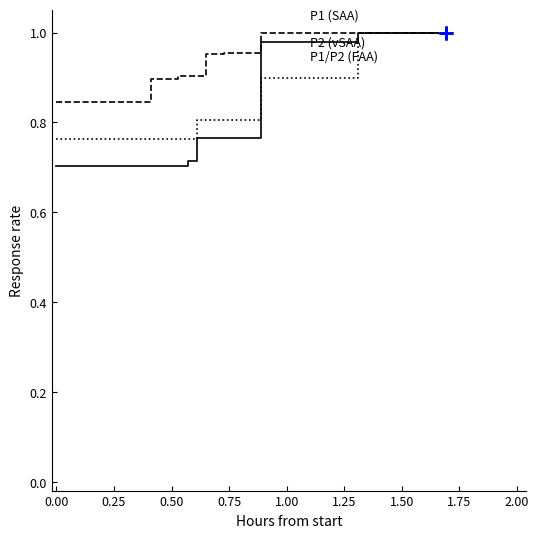

Does the chart have visible grid lines?

No